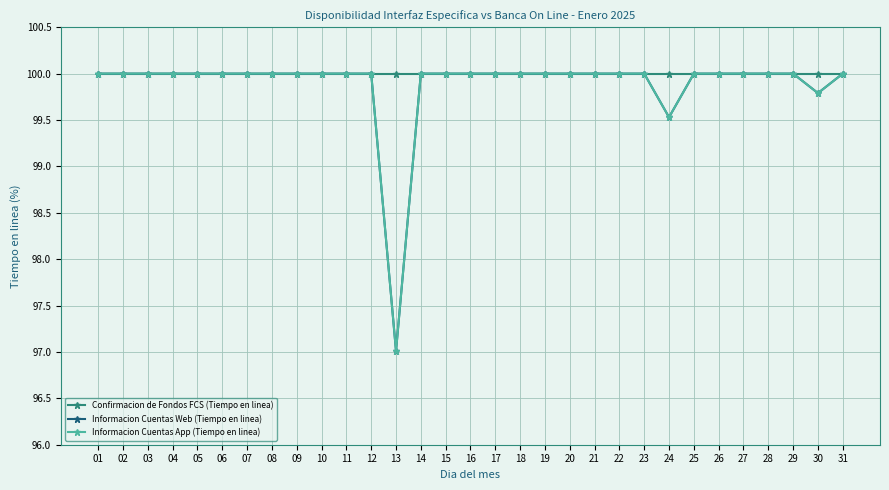

Is it true that Informacion Cuentas App (Tiempo en linea) equals 165.6 at 14?

False